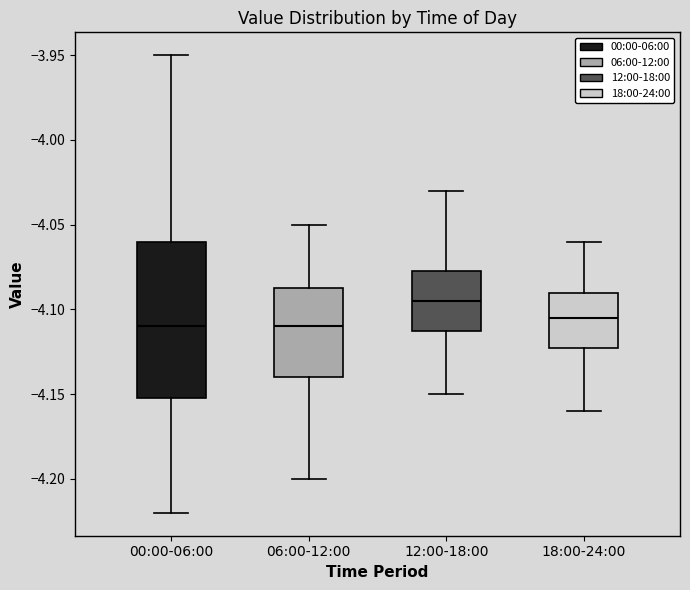

Reading left to right, transcribe this box plot: for each box, give where its median line is, the range the box spans, and where its two whiskers end, as read against the y-axis. The values are not printed on the chart, so give them approximately, as read against the axis.

00:00-06:00: median -4.110, box -4.150 to -4.060, whiskers -4.220 to -3.950
06:00-12:00: median -4.110, box -4.140 to -4.085, whiskers -4.200 to -4.050
12:00-18:00: median -4.095, box -4.110 to -4.075, whiskers -4.150 to -4.030
18:00-24:00: median -4.105, box -4.120 to -4.090, whiskers -4.160 to -4.060